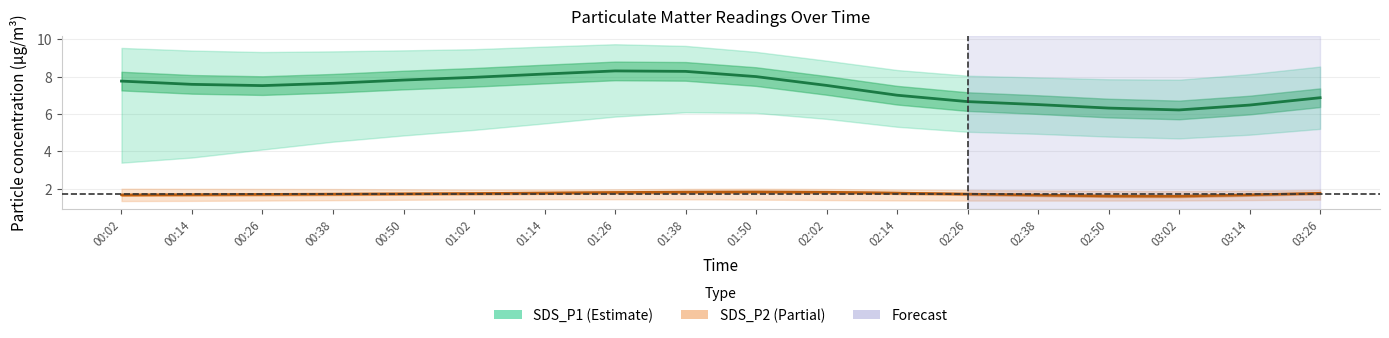

What is the average value of the SDS_P2 line series?

1.7